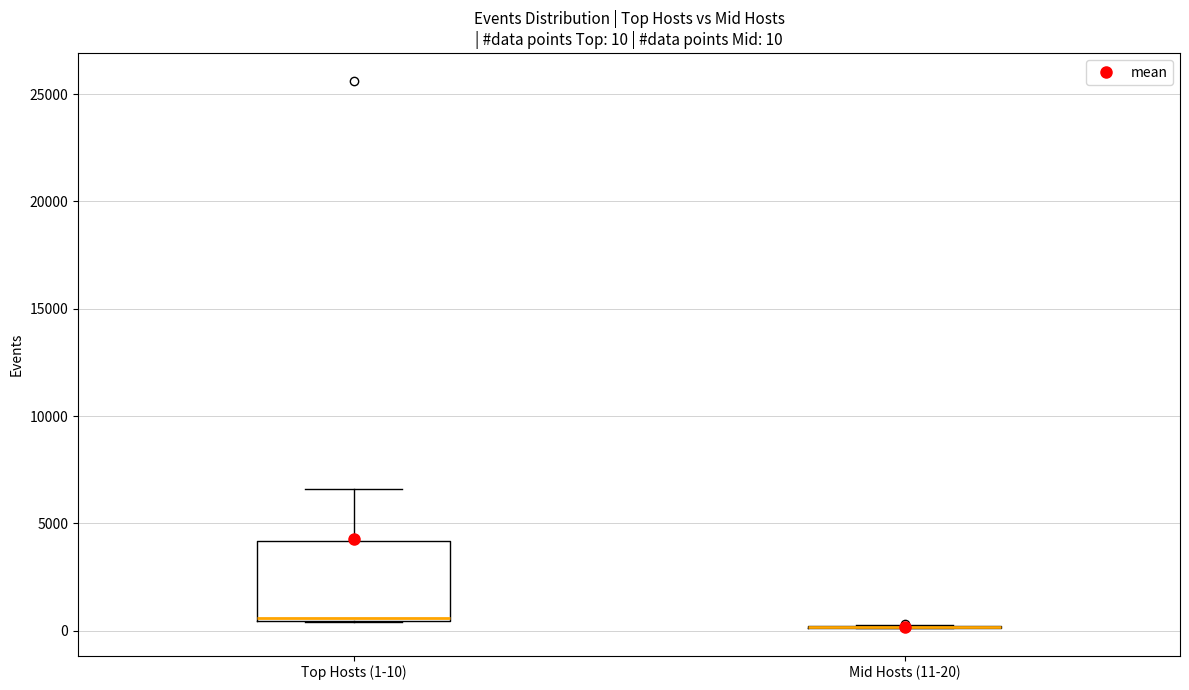

Comparing the boxes themselves (not the whiskers), which one is the tallest?

Top Hosts (1-10)